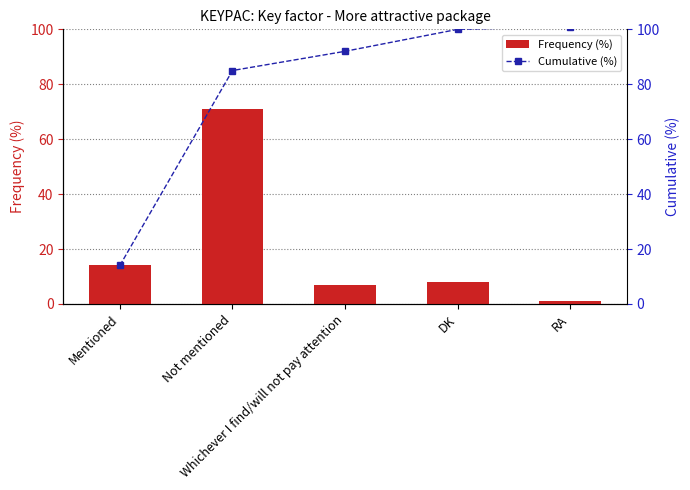

How many data points in Frequency (%) are less than 8?

2